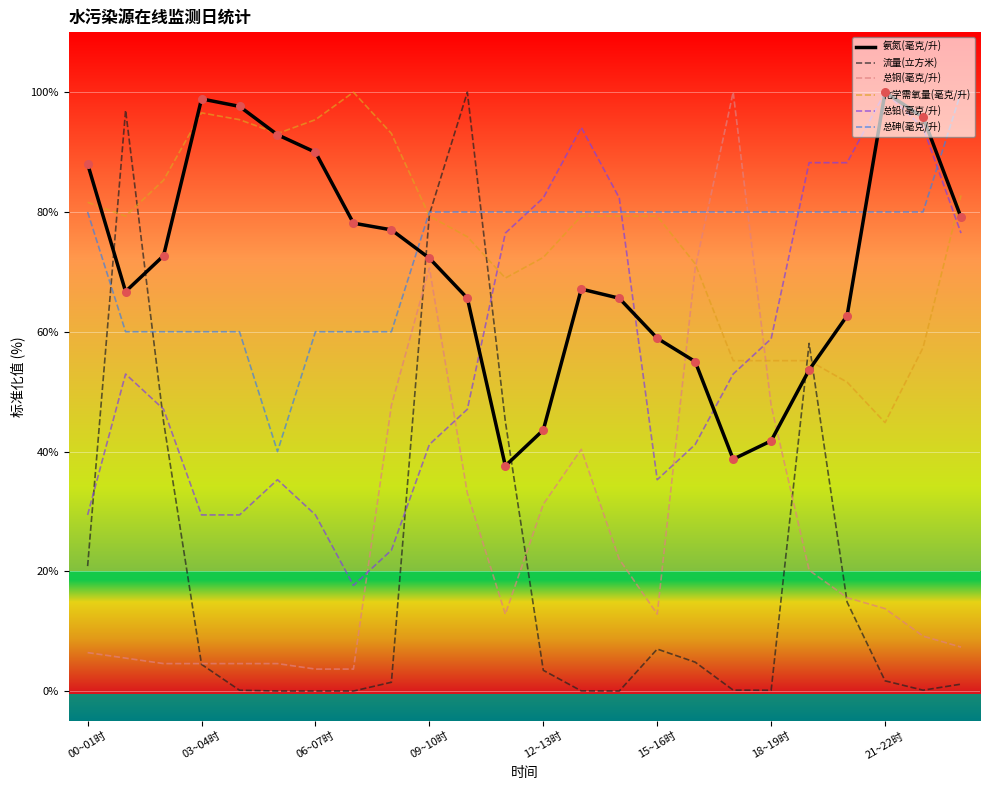

True or false: 总铜(毫克/升) and 总铅(毫克/升) cross at least once.

True